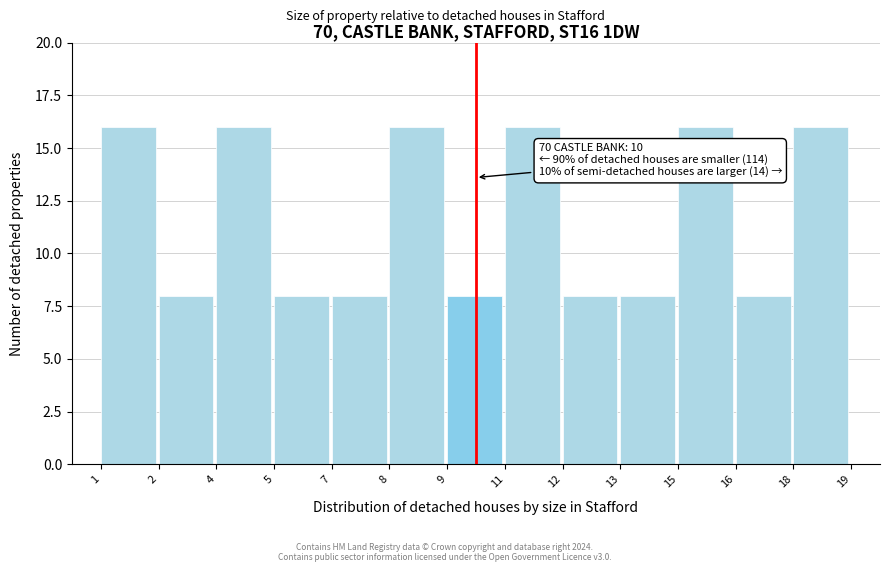

Reading right to left, list all the values displayed in this chart.

16	8	16	8	8	16	8	16	8	8	16	8	16